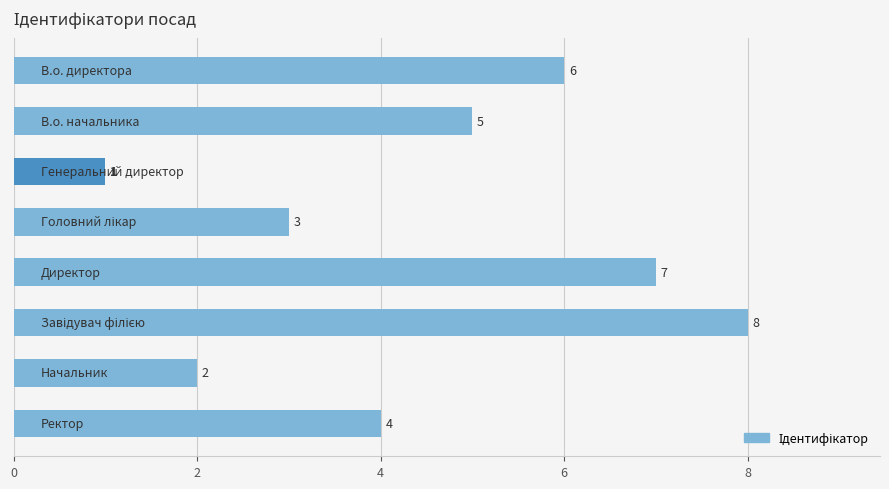

Does the chart contain any negative values?

No